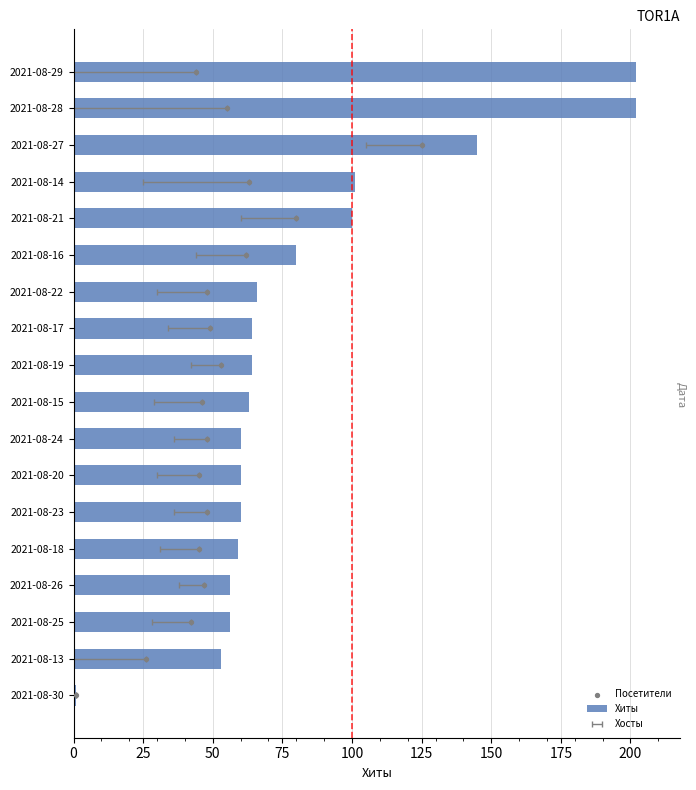

Which series has the largest Y range (max minus min)?

Хиты